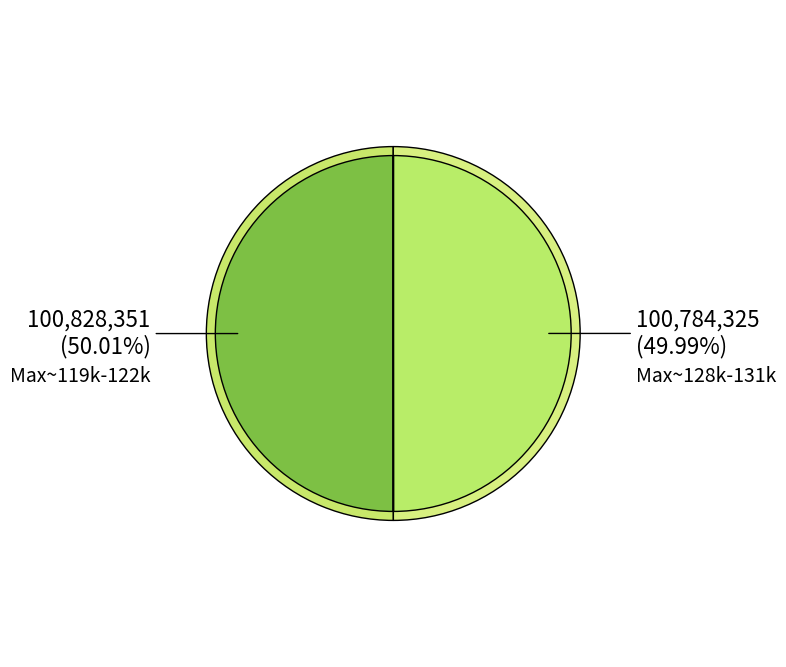

Is it true that 12 is 16% of the pie?

False